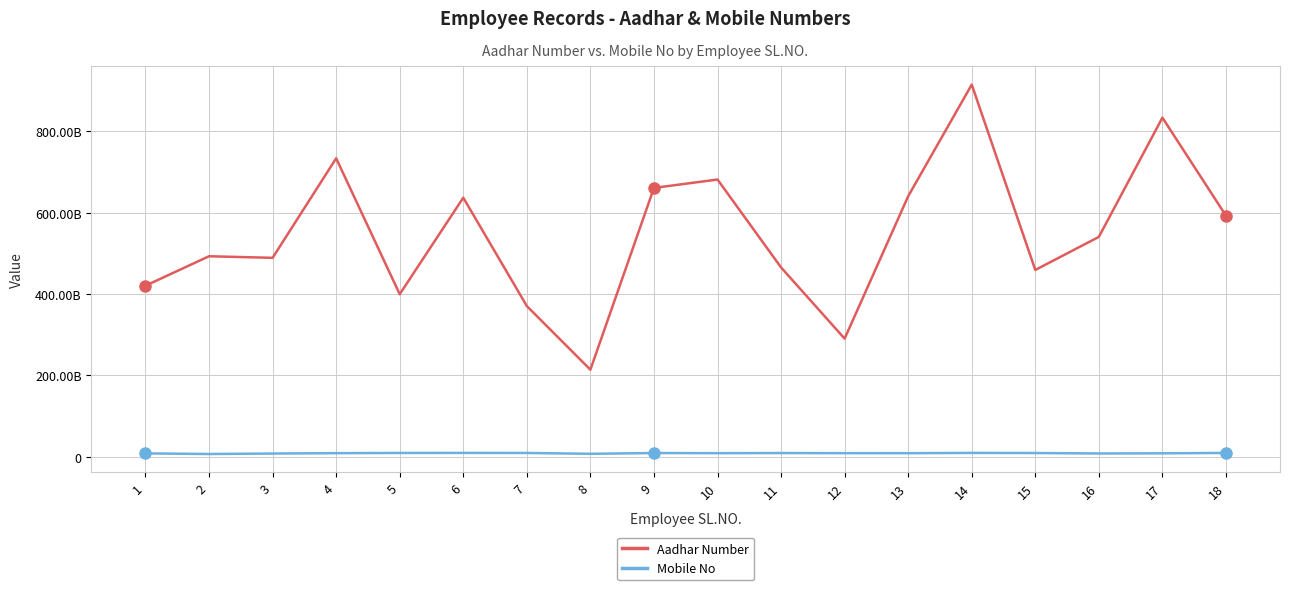

What is the difference between the highest and lowest values at 5?

390026667487